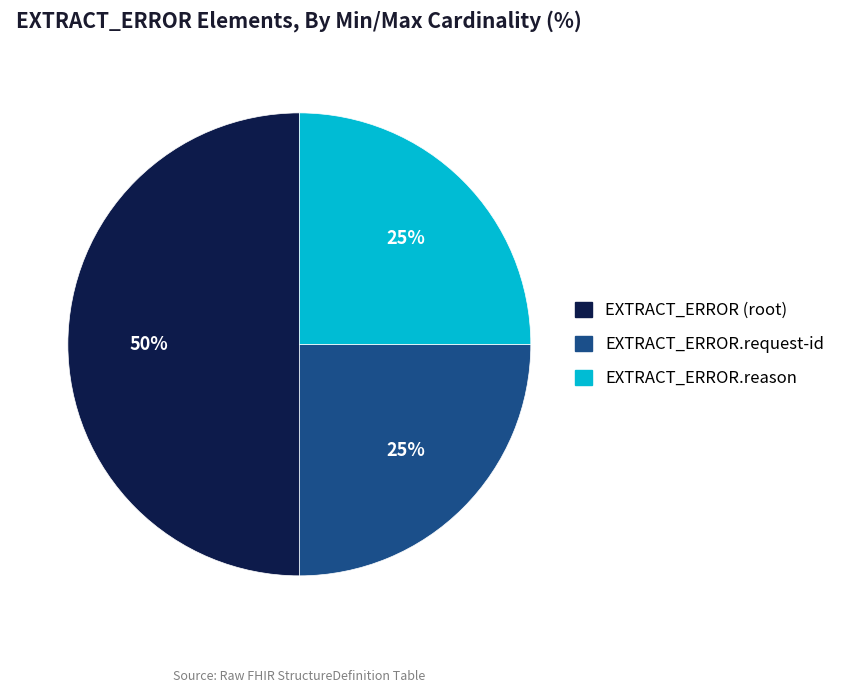

Combined, do EXTRACT_ERROR.request-id and EXTRACT_ERROR (root) account for over 50%?

Yes